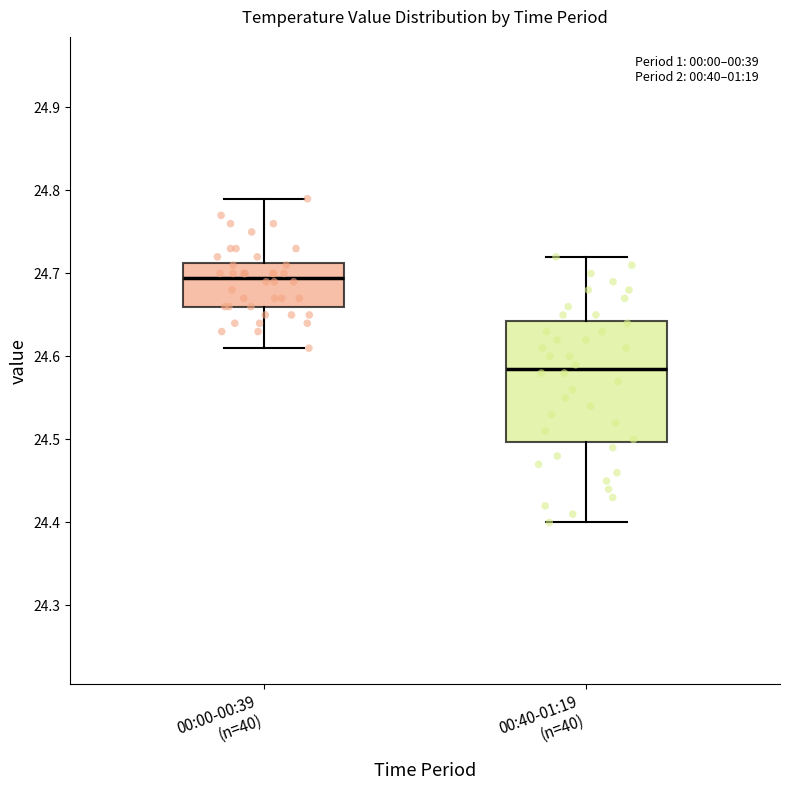

Which box's median line is the highest?

00:00-00:39 (n=40)